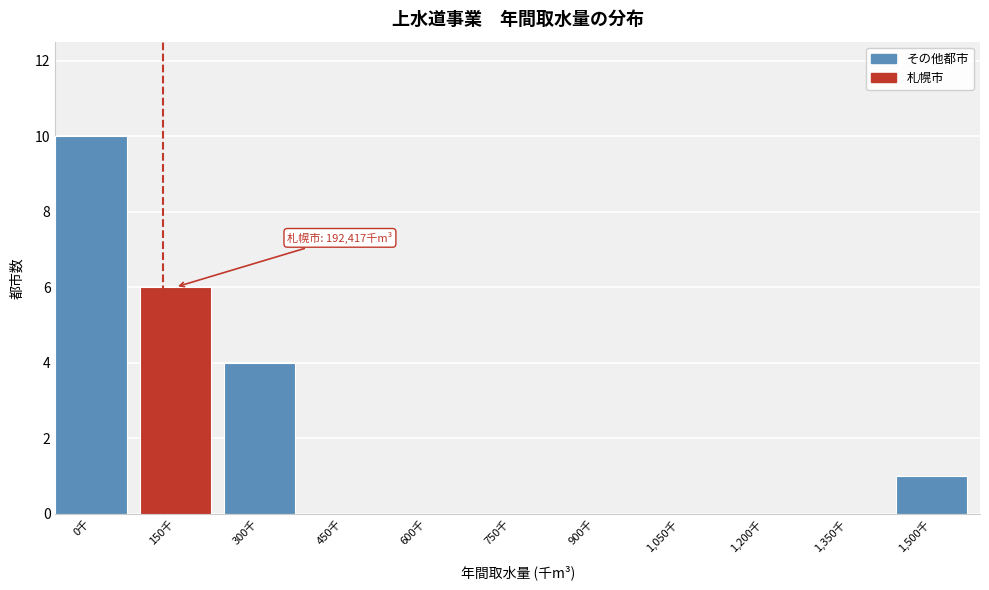

Reading left to right, list all the values displayed in this chart.

0千=10	150千=6	300千=4	450千=0	600千=0	750千=0	900千=0	1,050千=0	1,200千=0	1,350千=0	1,500千=1